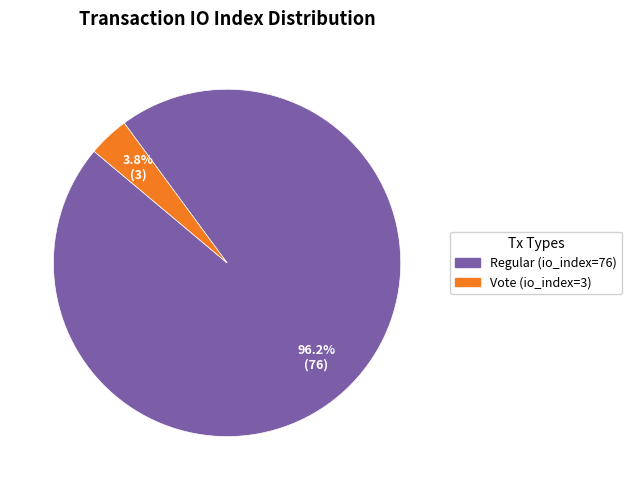

What is the smallest slice in the pie chart?

Vote (io_index=3)